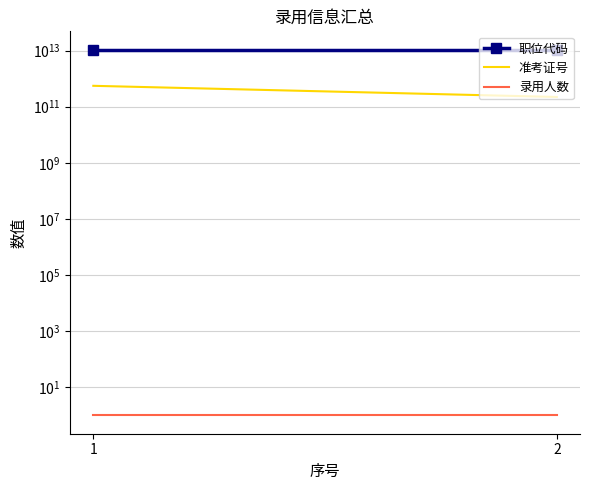

What are all the series names shown in the legend?

职位代码, 准考证号, 录用人数